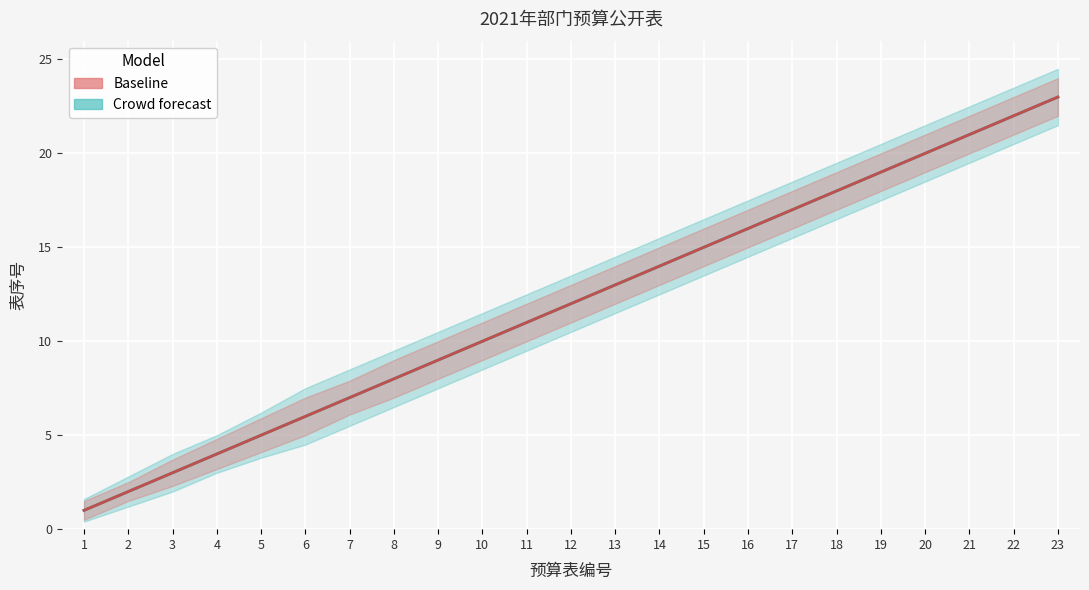

Where is Crowd forecast nearest to the value 12?

12